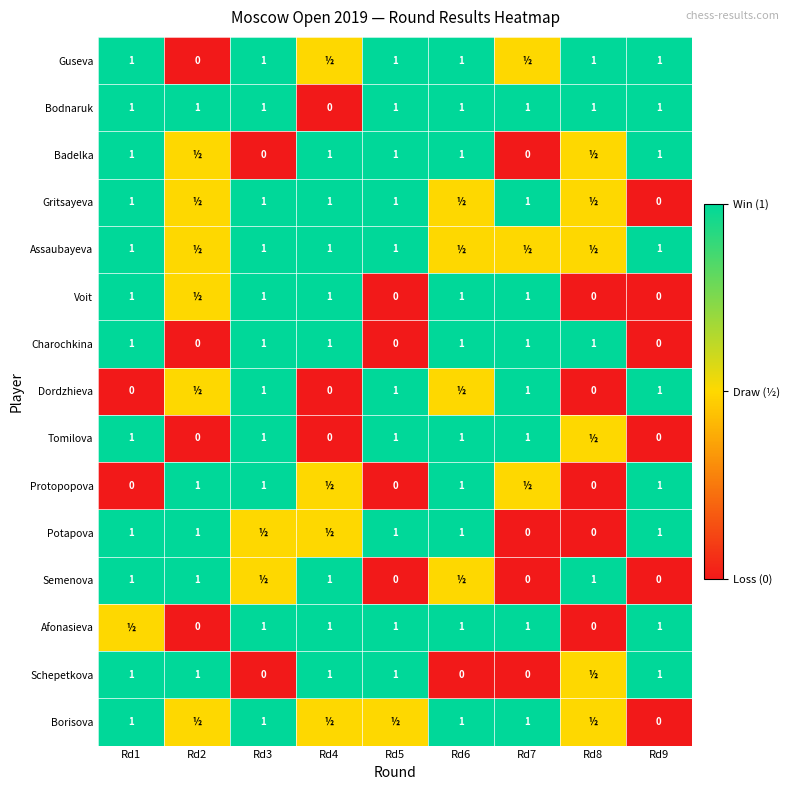

The value of Protopopova at Rd9 is 0.3. True or false?

False